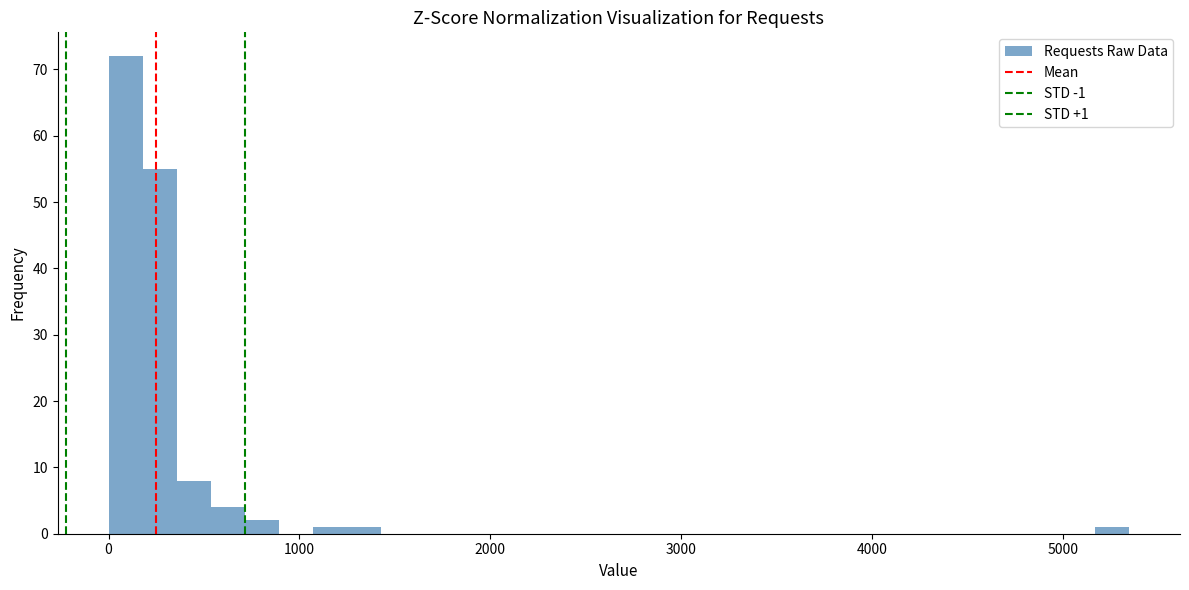

Read against the x-axis, roughly where is the centre of the tallest bar?

100